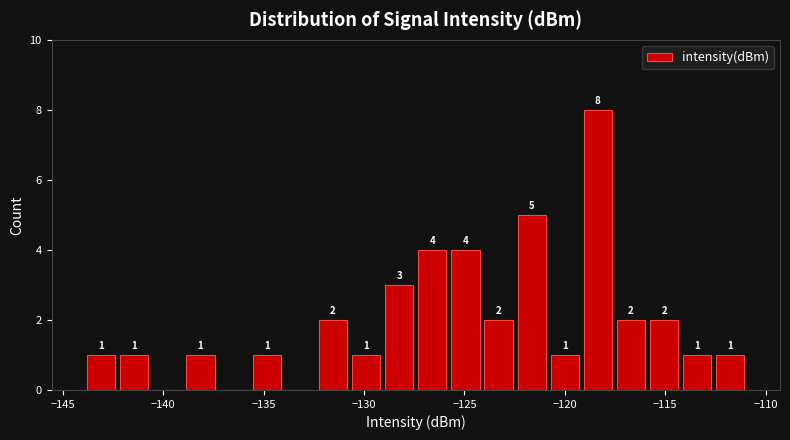

Around what value on the x-axis is the tallest bar? Give the approximate position of its centre, as read against the axis.

-118.5